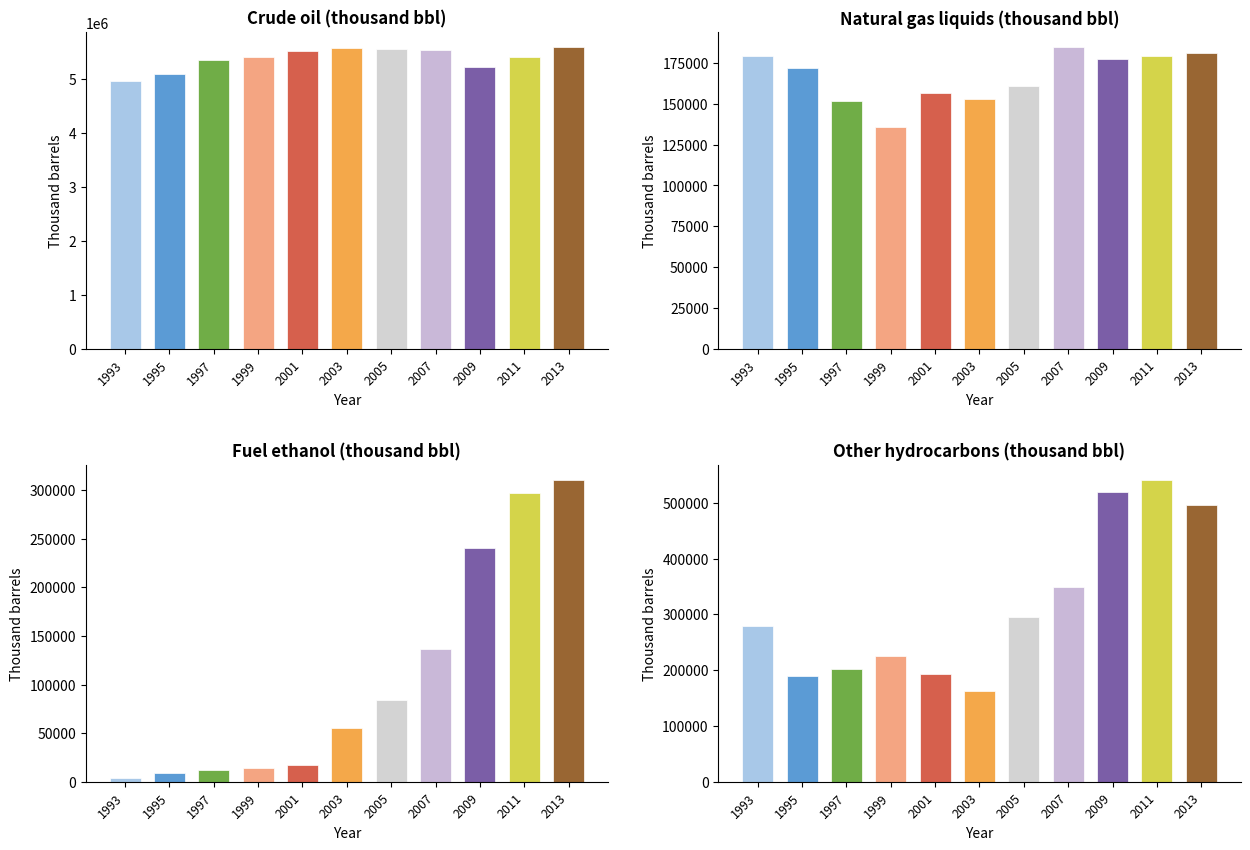

At which label does Fuel ethanol reach its peak?

2013